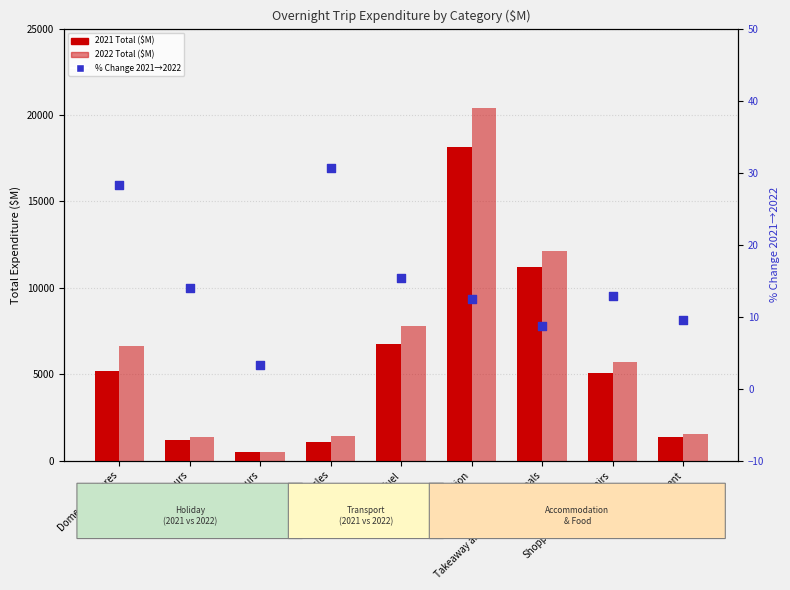

What are all the series names shown in the legend?

2021 Total, 2022 Total, % Change 2021→2022